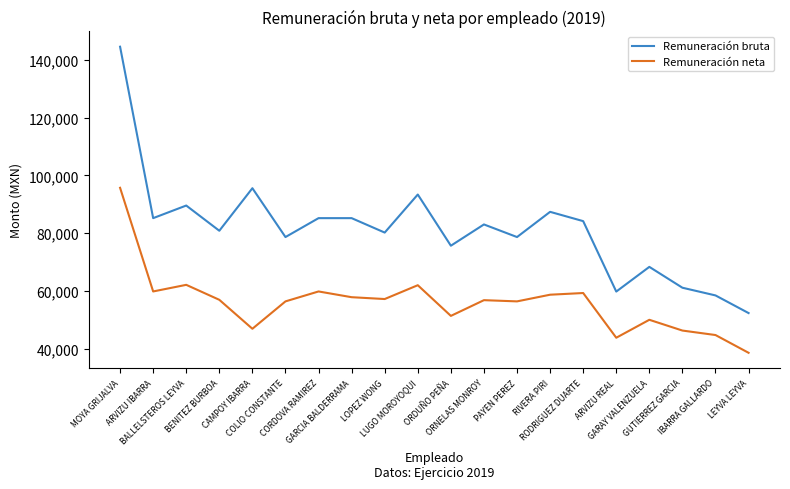

How many distinct data groups are displayed?

2